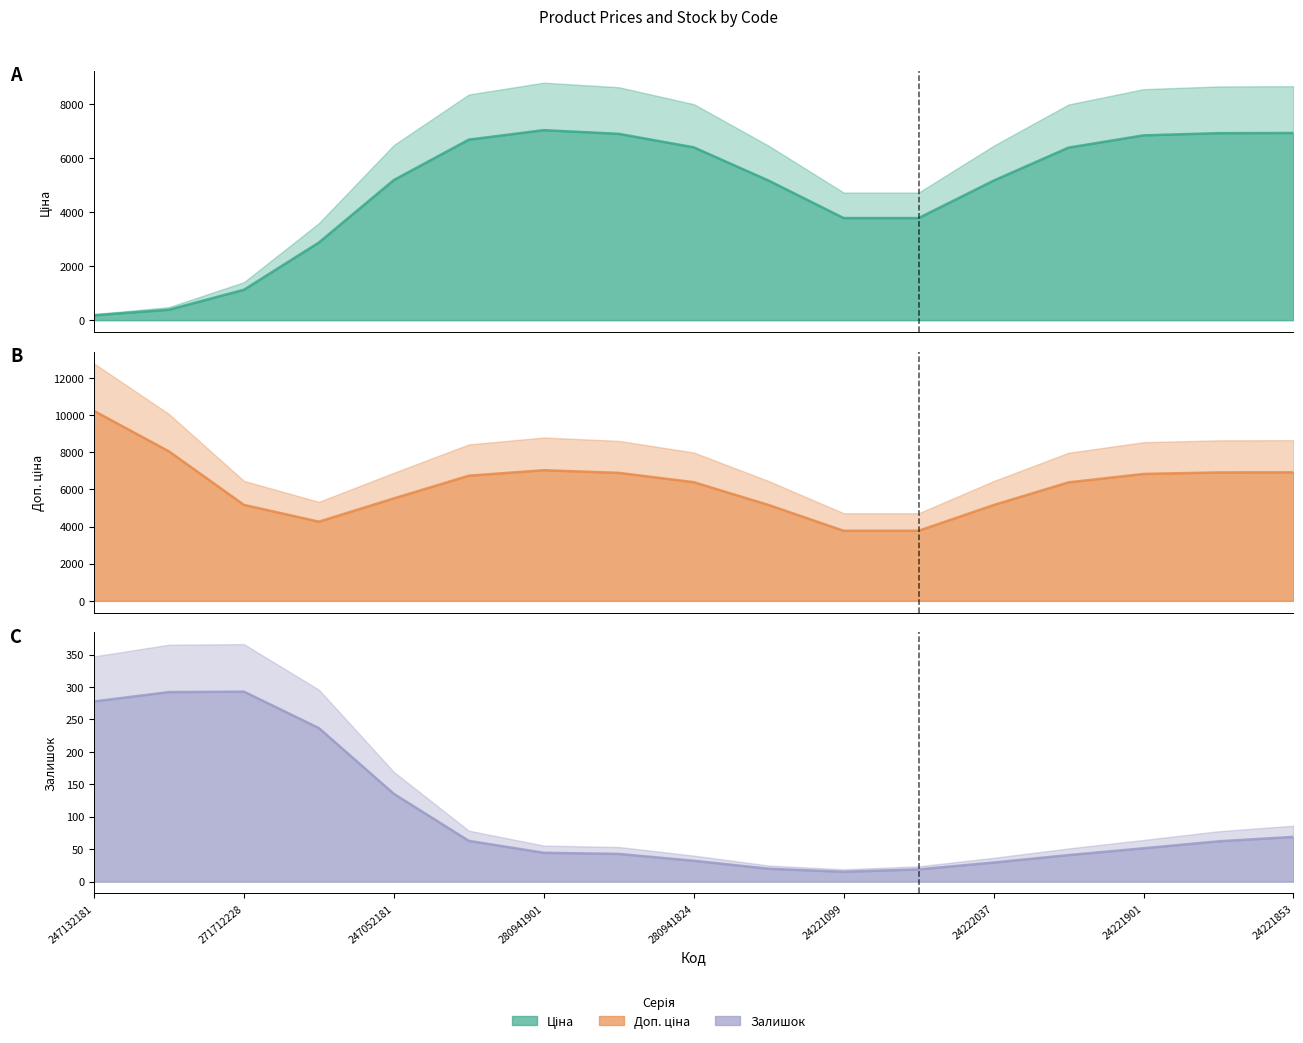

True or false: Доп. ціна and Залишок intersect in this chart.

False